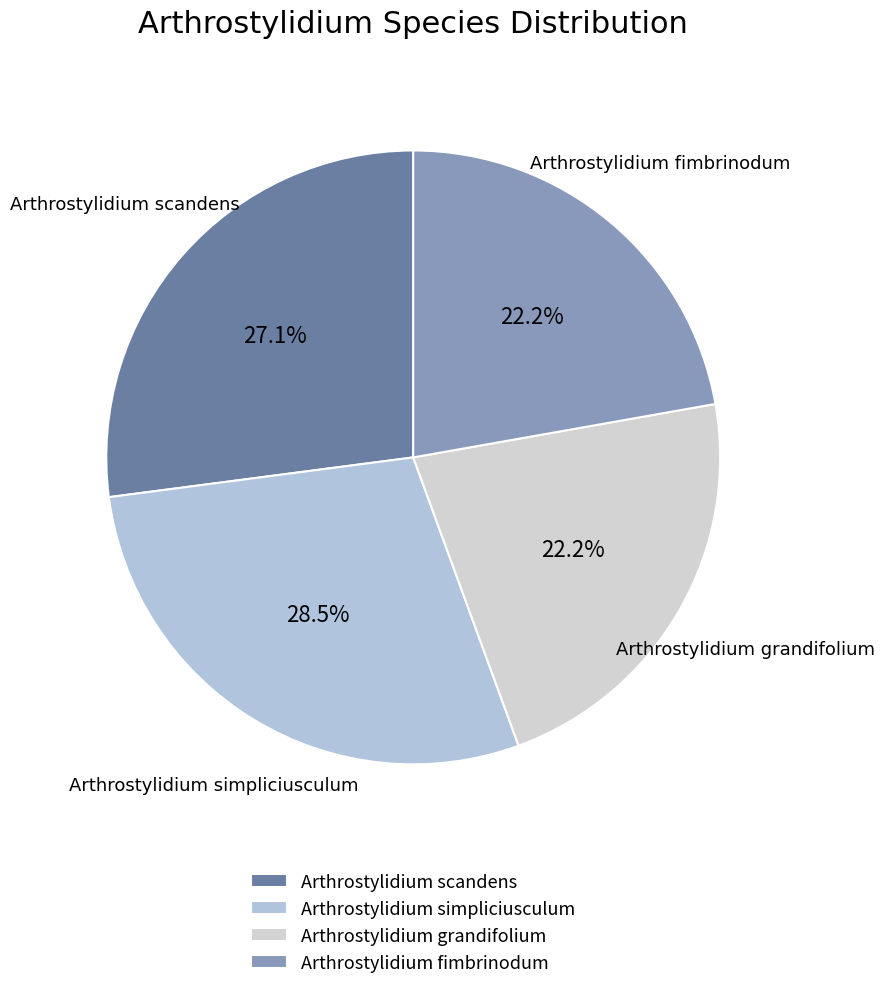

Does any single category account for the majority?

No